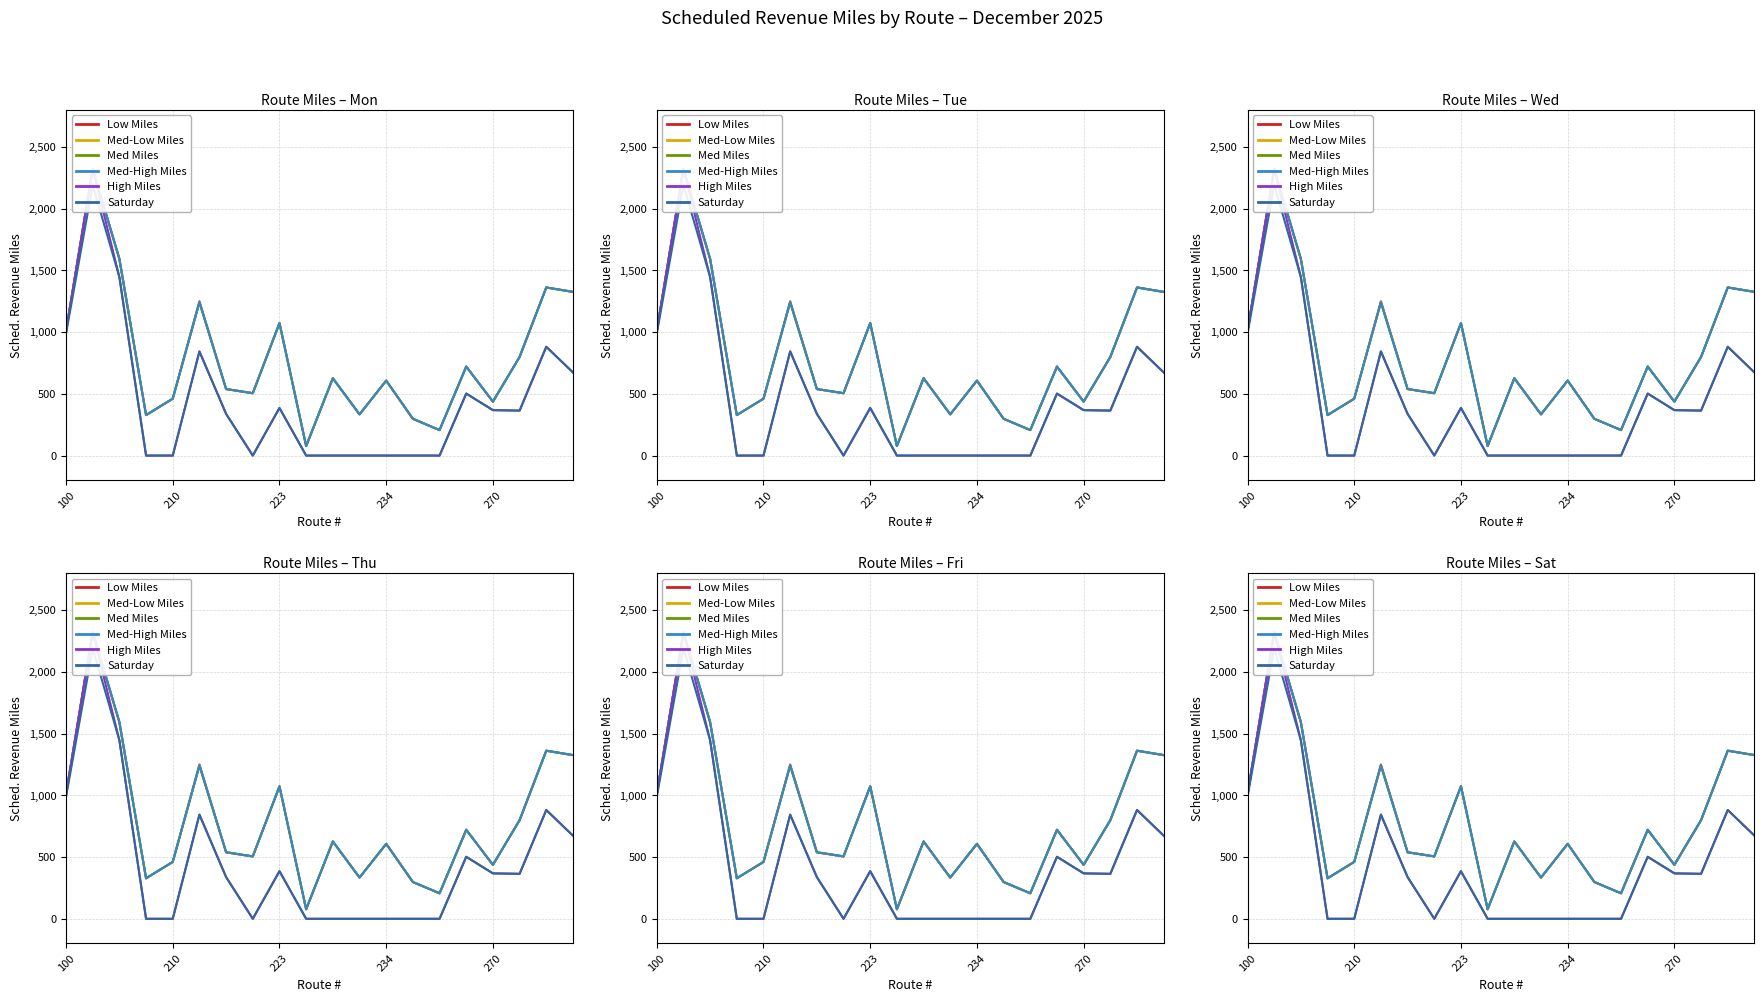

At how many categories does at least one series exceed 1344?

3